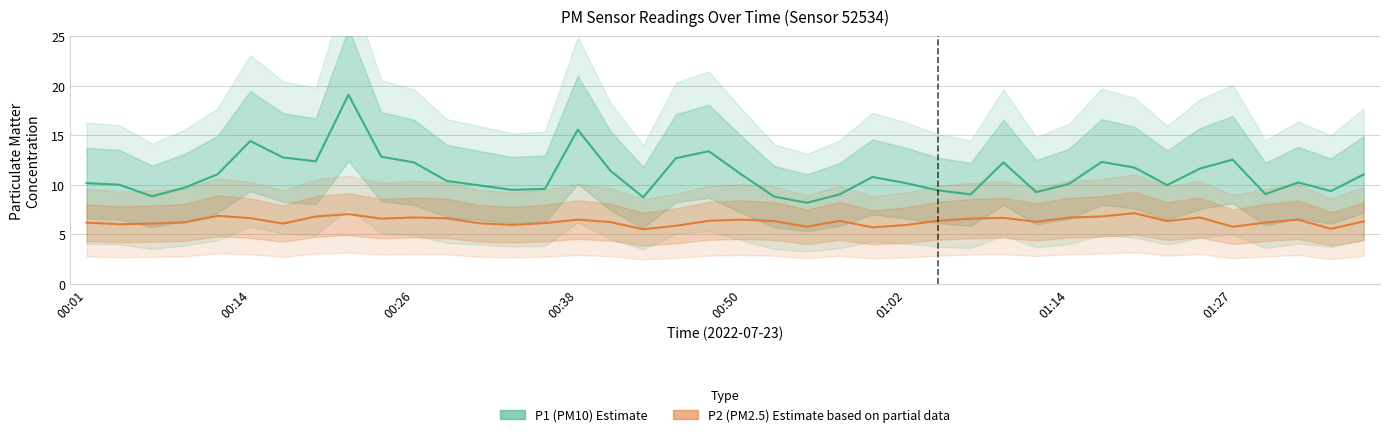

Reading right to left, what are all the values shown in this chart?

P1 (PM10): 11.1	9.4	10.2	9.1	12.6	11.7	10.0	11.8	12.3	10.1	9.3	12.3	9.1	9.4	10.2	10.8	9.1	8.2	8.8	11.1	13.4	12.7	8.8	11.4	15.6	9.6	9.5	9.9	10.4	12.3	12.8	19.1	12.4	12.8	14.4	11.1	9.7	8.8	10.0	10.2
P2 (PM2.5): 6.3	5.6	6.5	6.2	5.8	6.7	6.3	7.2	6.8	6.7	6.3	6.7	6.6	6.4	6.0	5.7	6.4	5.8	6.3	6.5	6.4	5.9	5.5	6.2	6.5	6.2	6.0	6.1	6.6	6.7	6.6	7.0	6.8	6.1	6.7	6.9	6.2	6.1	6.0	6.2